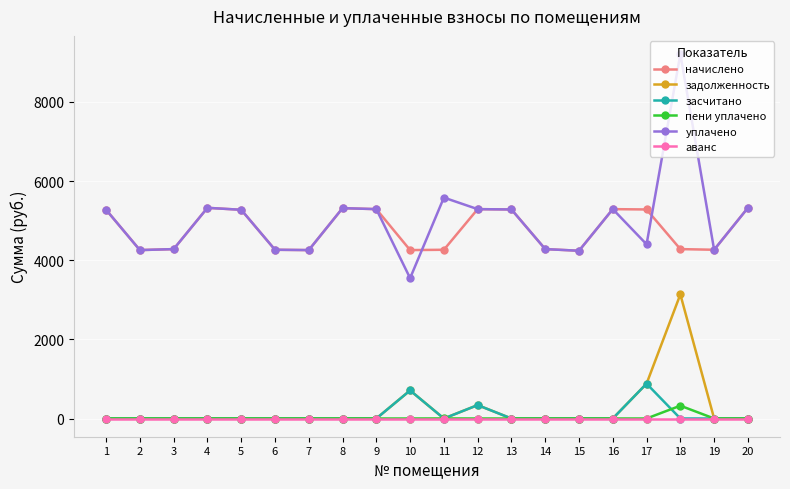

What is the maximum value shown in the chart?

9208.6